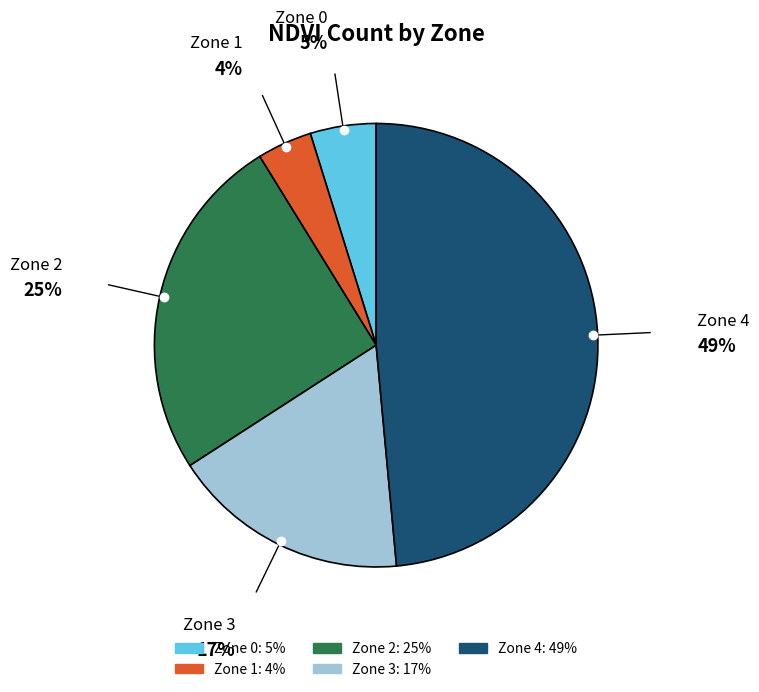

Is there a majority slice in this chart?

No